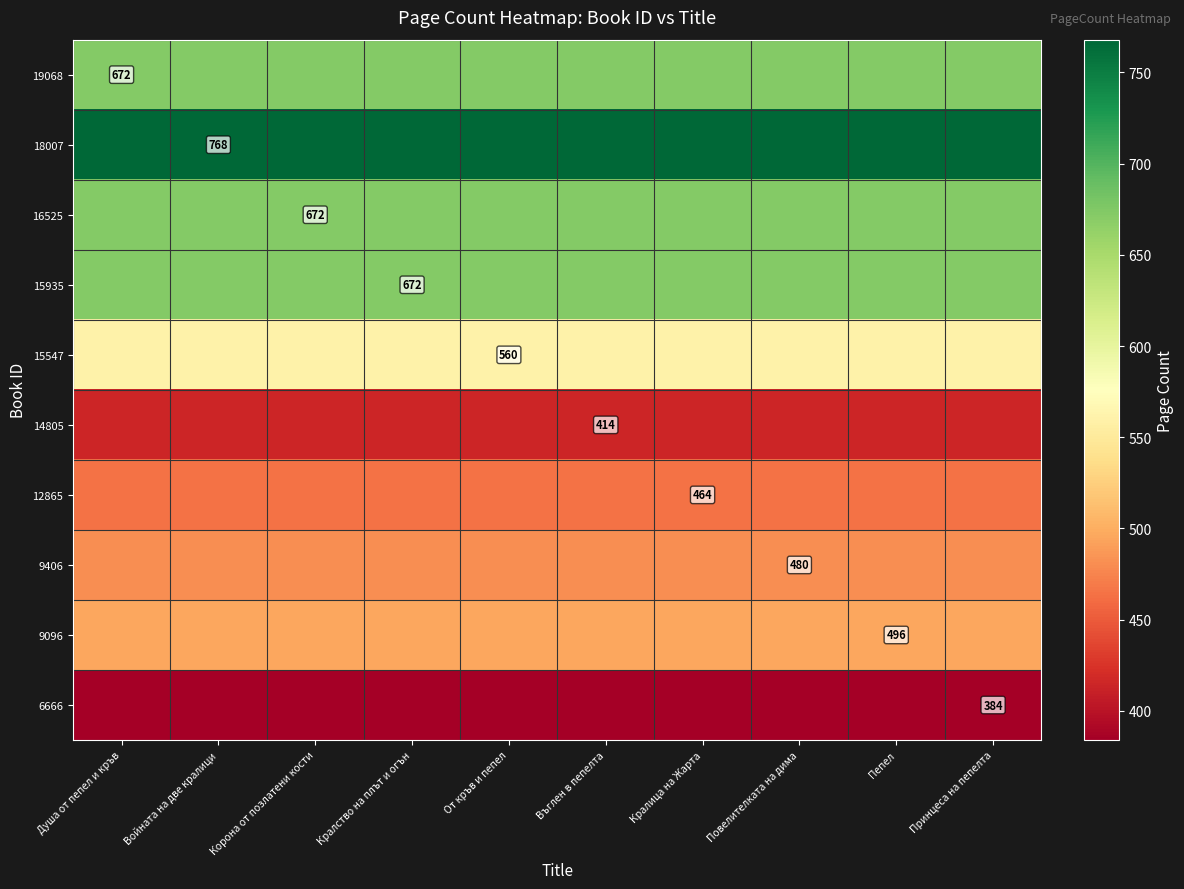

The value of 15547 at От кръв и пепел is 560. True or false?

True